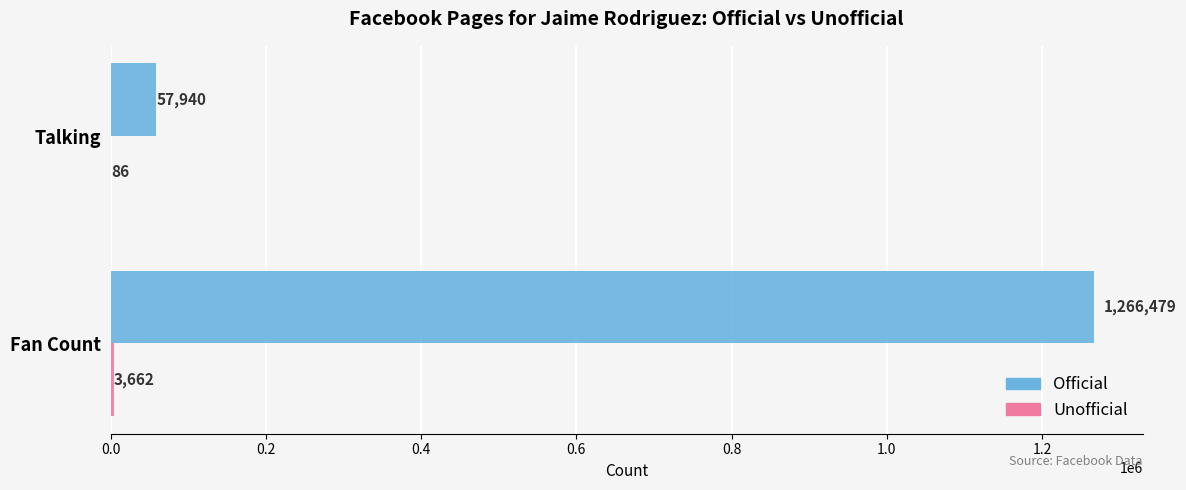

Between Fan Count and Talking, which series saw the biggest shift?

Official